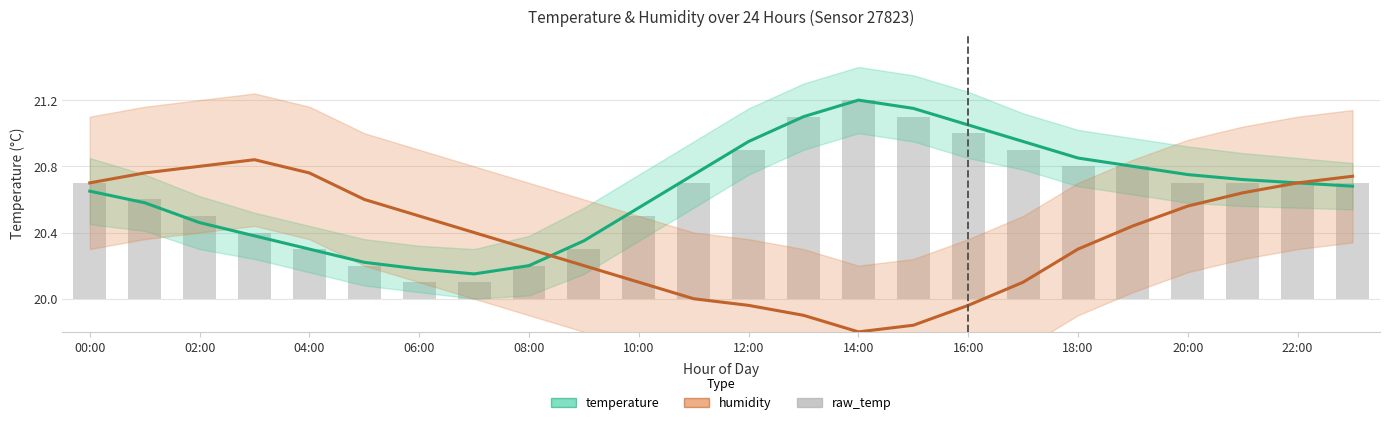

Rank the series at 04:00 from lowest to highest value.

raw_temp, temperature, humidity